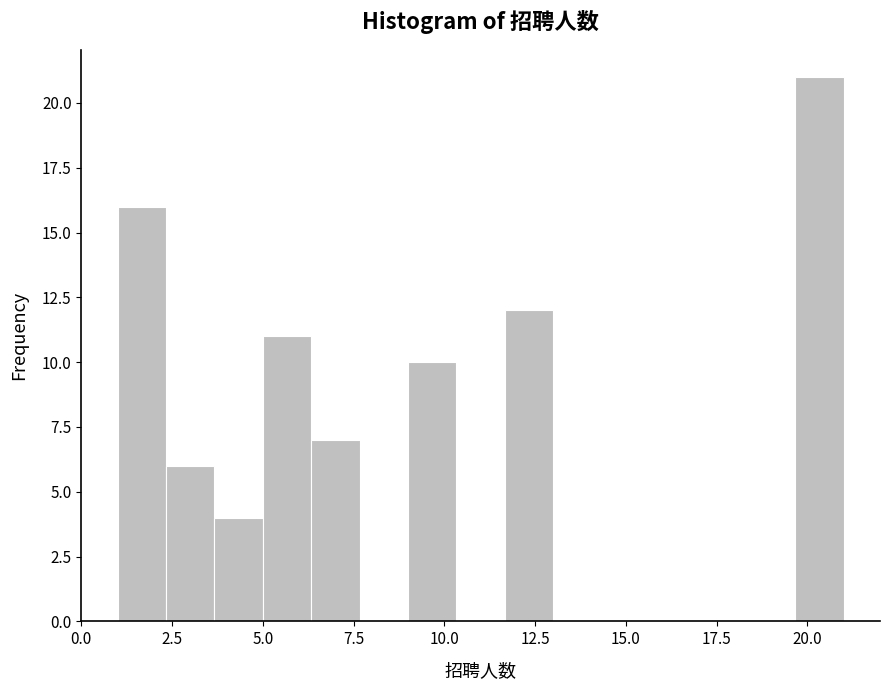

Read against the x-axis, roughly where is the centre of the tallest bar?

20.5